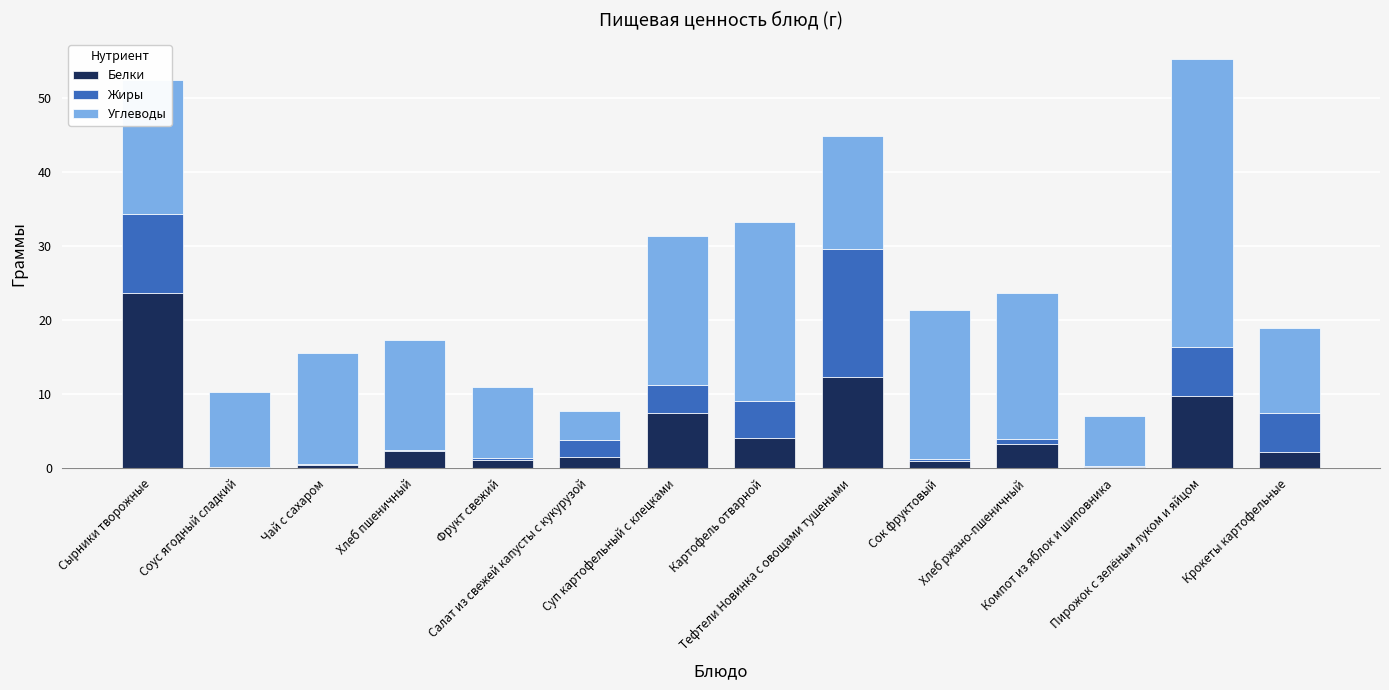

What is the maximum value for Белки?

23.7